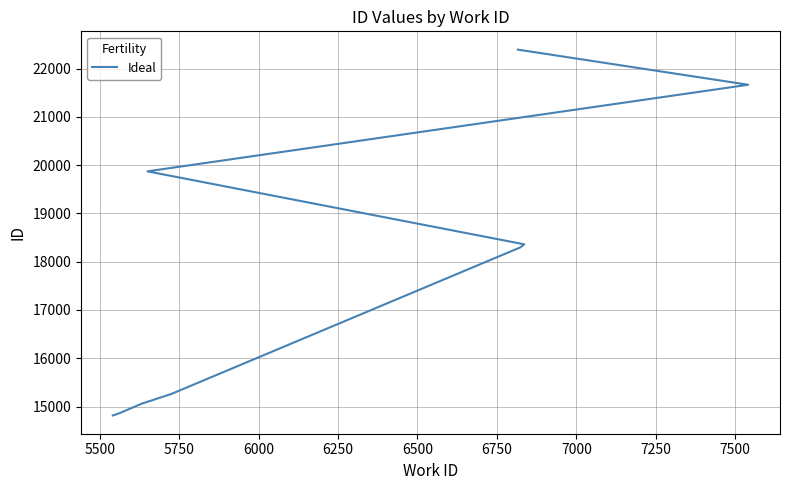

Is it true that the value at 5250 is 9691?

False